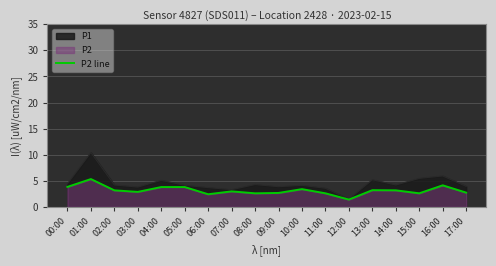

Reading left to right, extract all data points from this chart.

3.8	5.3	3.2	2.9	3.8	3.8	2.4	3.0	2.6	2.7	3.4	2.6	1.4	3.2	3.2	2.6	4.1	2.7